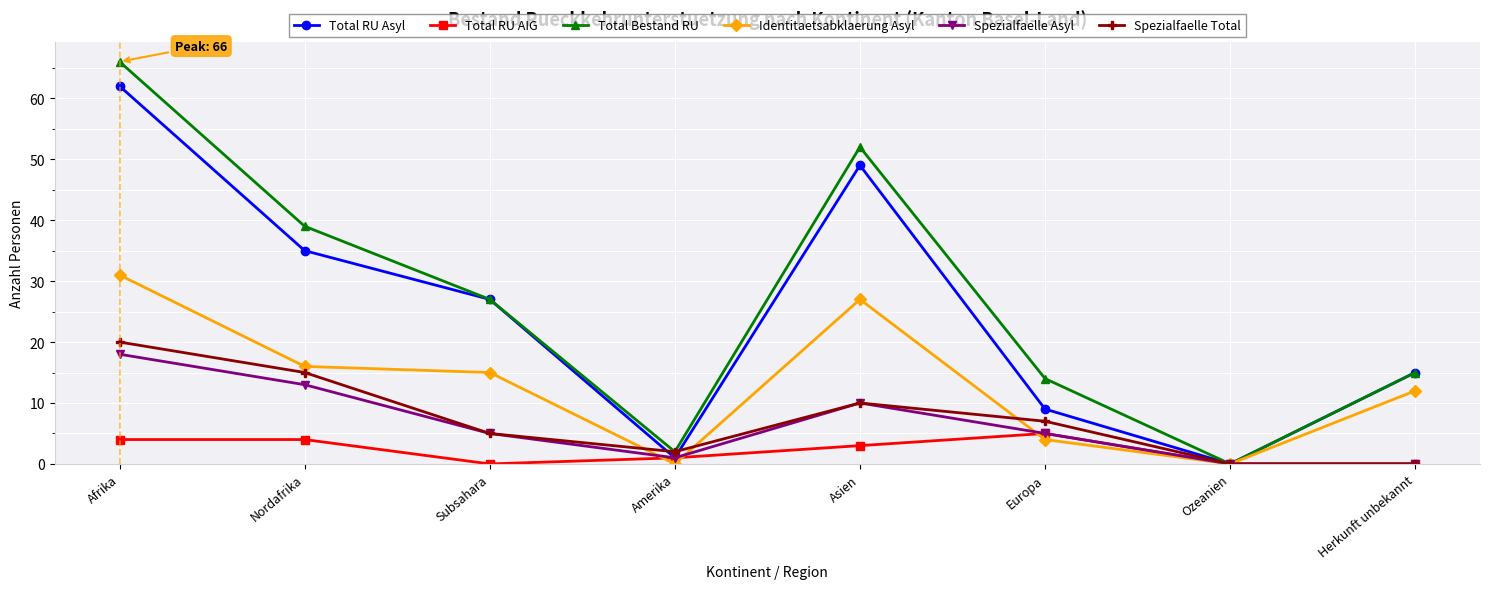

What is the average value of the Identitaetsabklaerung Asyl series?

13